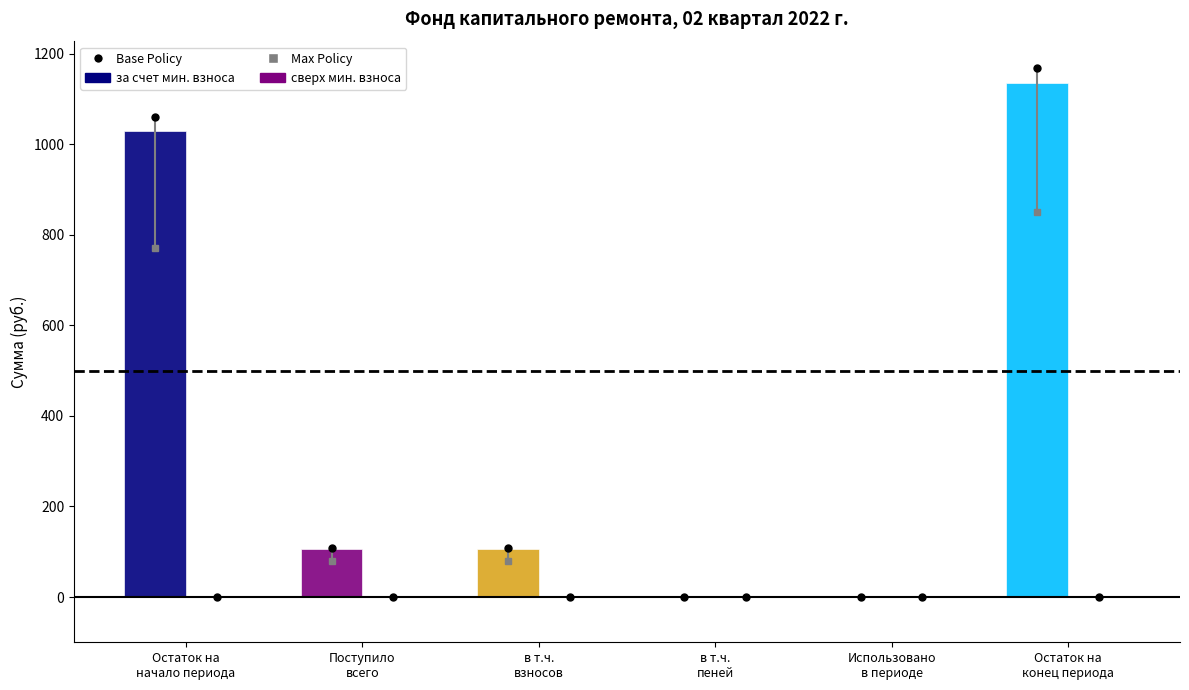

Are the bars horizontal?

No